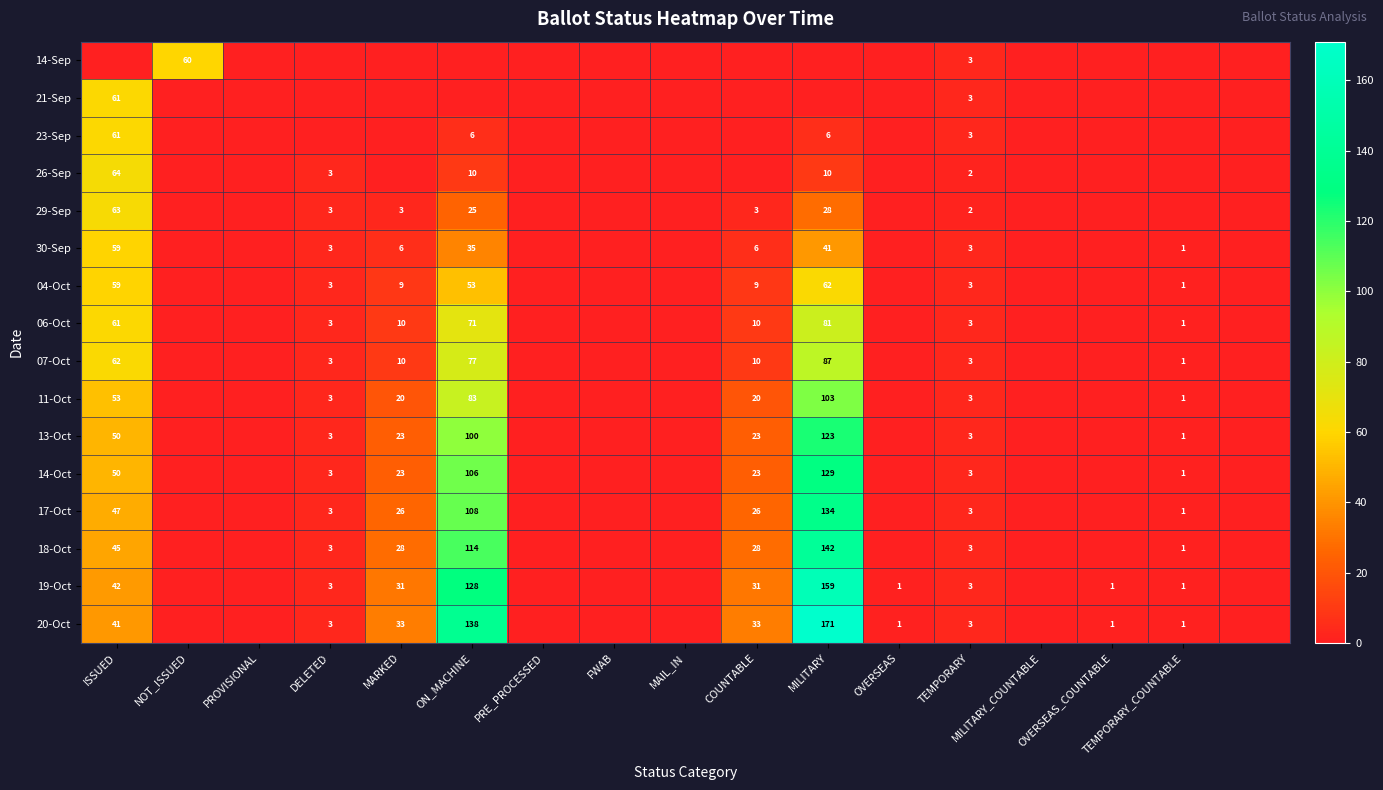

Is the value of 11-Oct at MILITARY greater than the value of 18-Oct at MARKED?

Yes